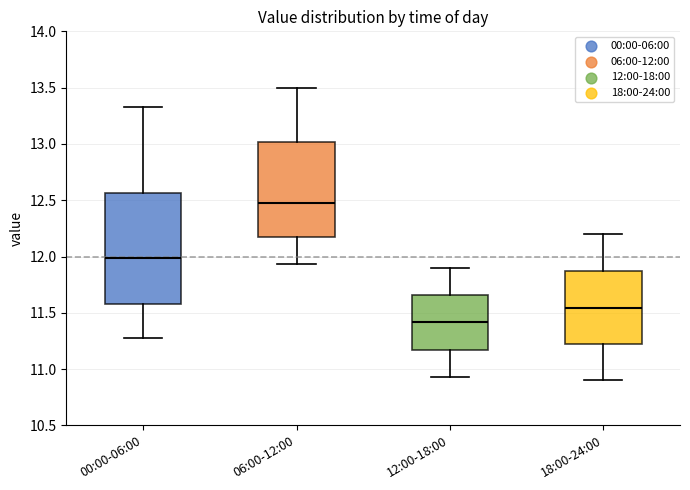

Reading left to right, transcribe this box plot: for each box, give where its median line is, the range the box spans, and where its two whiskers end, as read against the y-axis. The values are not printed on the chart, so give them approximately, as read against the axis.

00:00-06:00: median 12.00, box 11.60 to 12.55, whiskers 11.30 to 13.35
06:00-12:00: median 12.50, box 12.15 to 13.00, whiskers 11.95 to 13.50
12:00-18:00: median 11.40, box 11.15 to 11.65, whiskers 10.95 to 11.90
18:00-24:00: median 11.55, box 11.20 to 11.85, whiskers 10.90 to 12.20